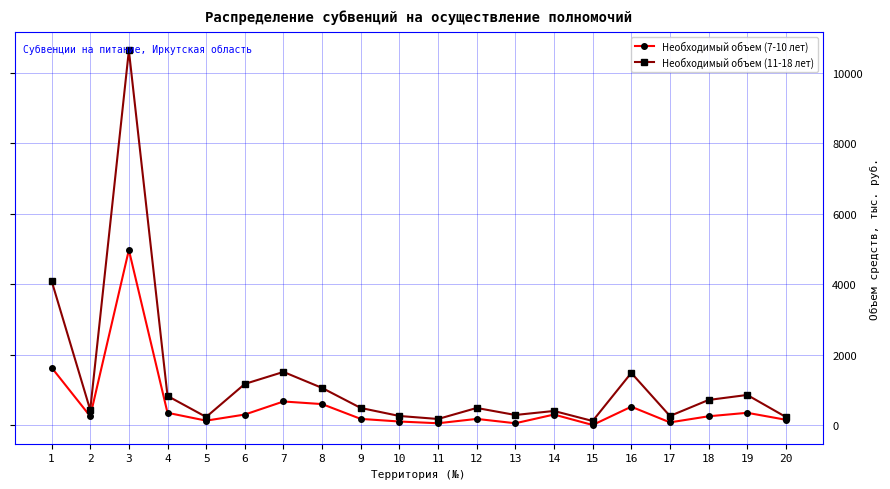

How many values in the Необходимый объем (11-18 лет) series exceed 483?

11